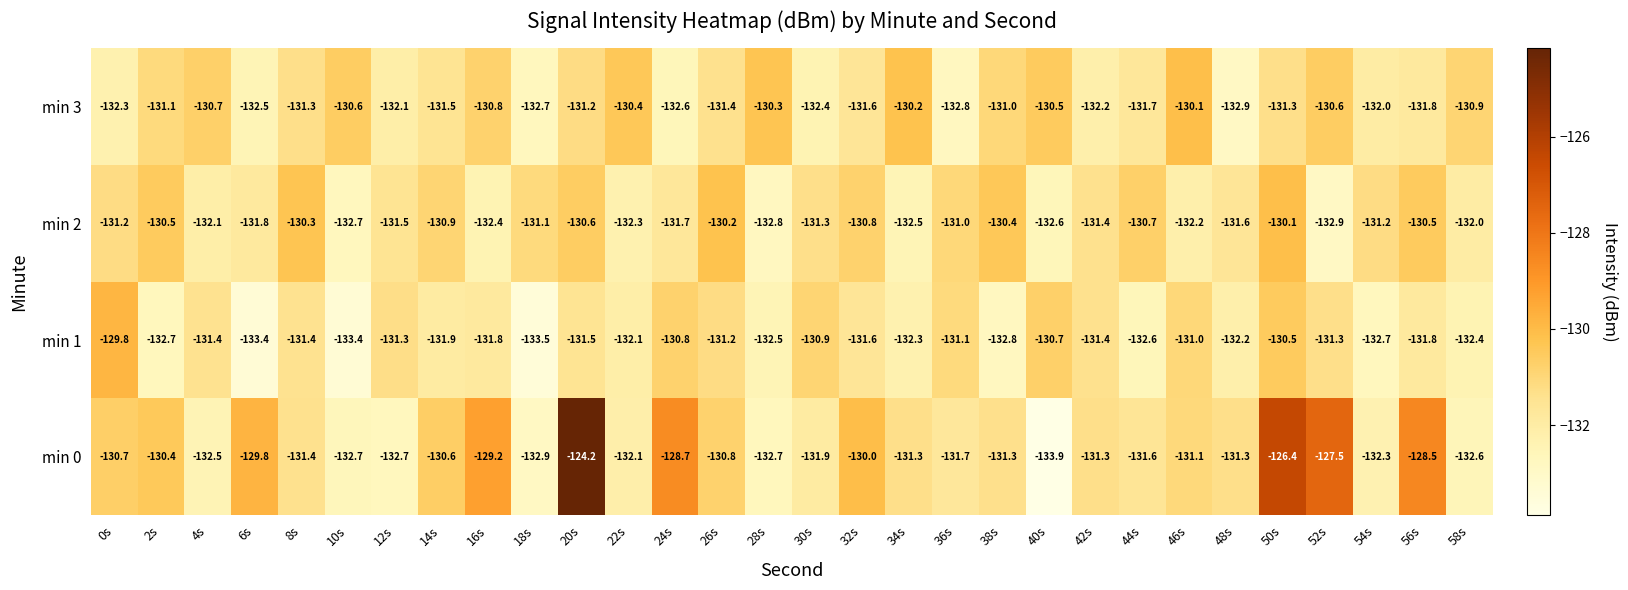

Which series has the largest range (max minus min)?

min 0